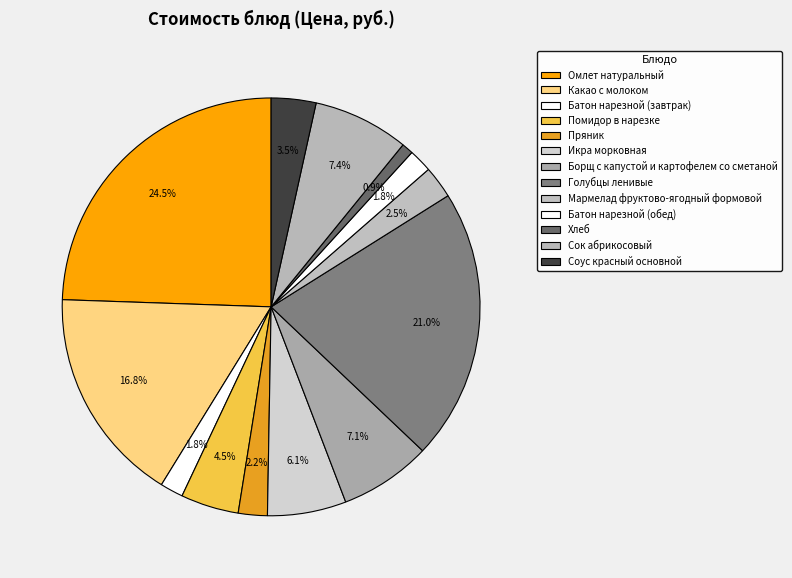

Is Батон нарезной (обед) the majority of the pie?

No